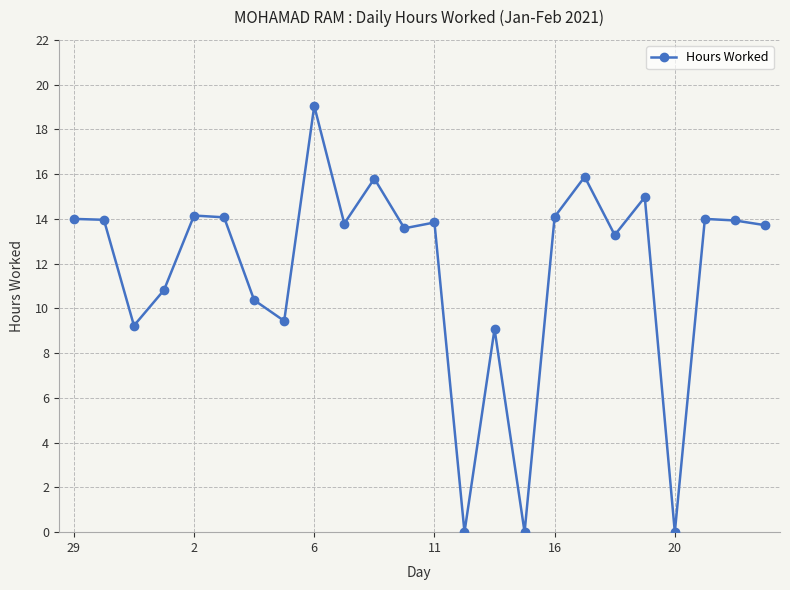

True or false: there are more than 2 points higher than both neighbors.

True